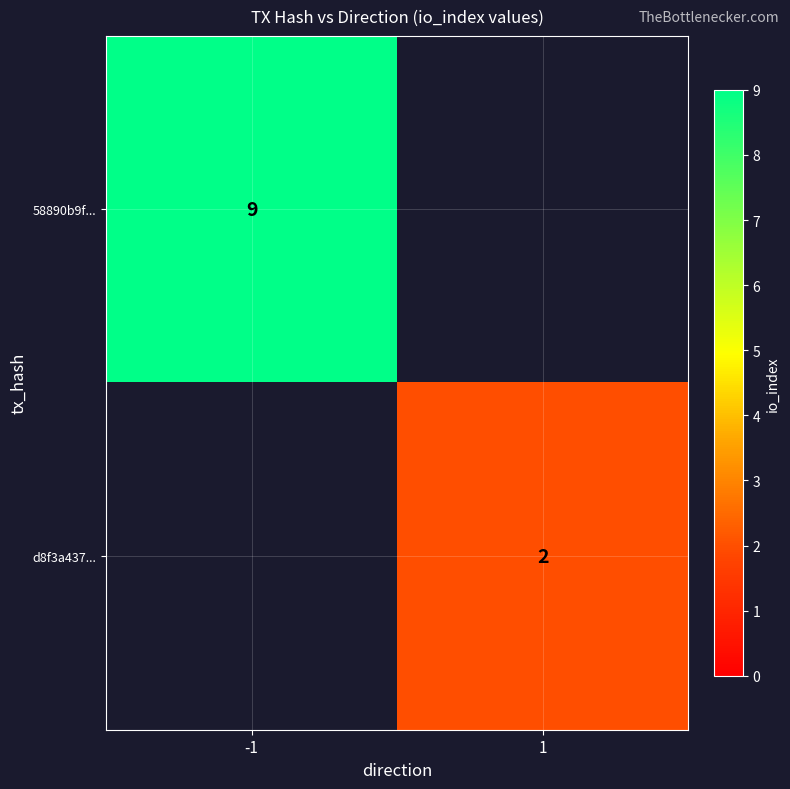

The value of d8f3a437... at 1 is 3. True or false?

False